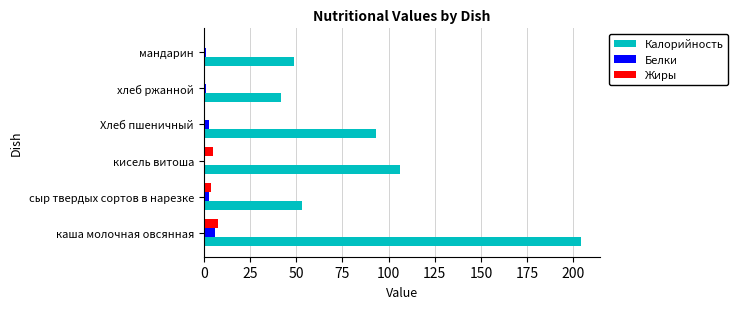

At which label is Калорийность closest to 123?

кисель витоша